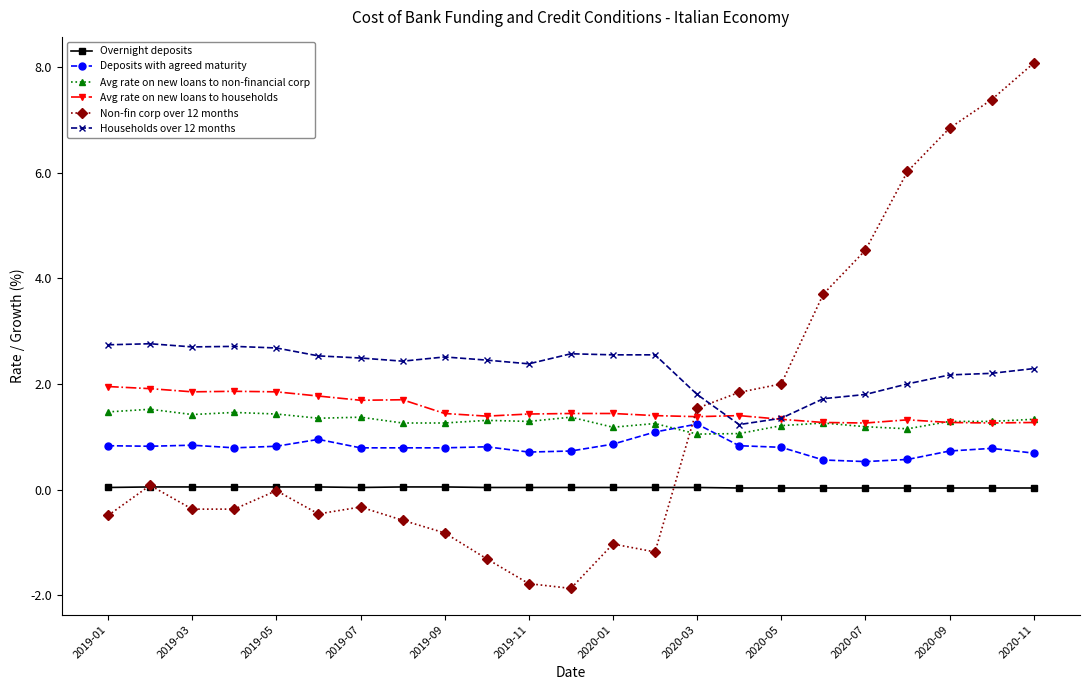

Which series has the widest spread of values?

Non-fin corp over 12 months